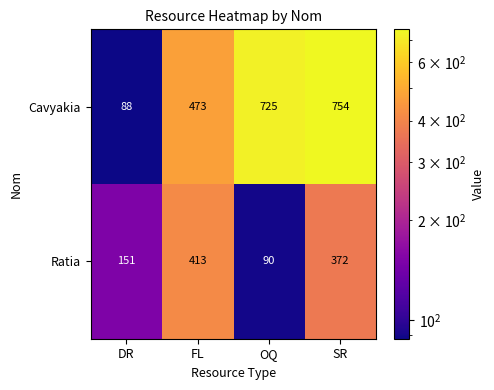

What is the sum of the Cavyakia values at OQ and FL?

1198